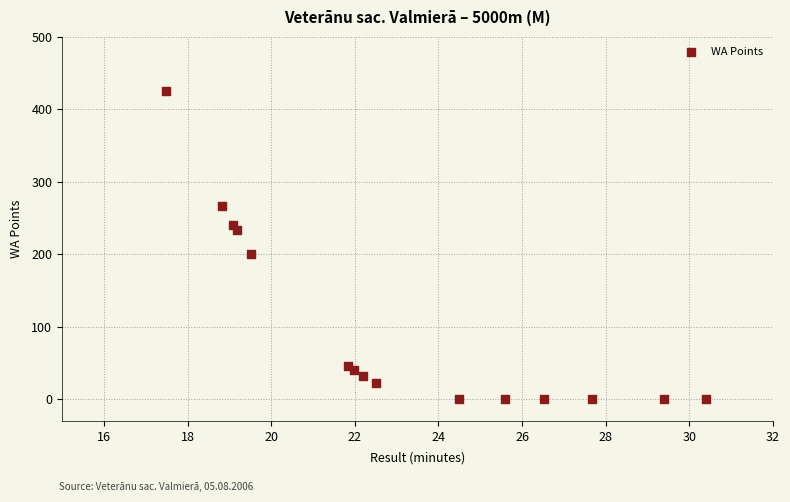

What Y value in the scatter plot is closest to 212?

201